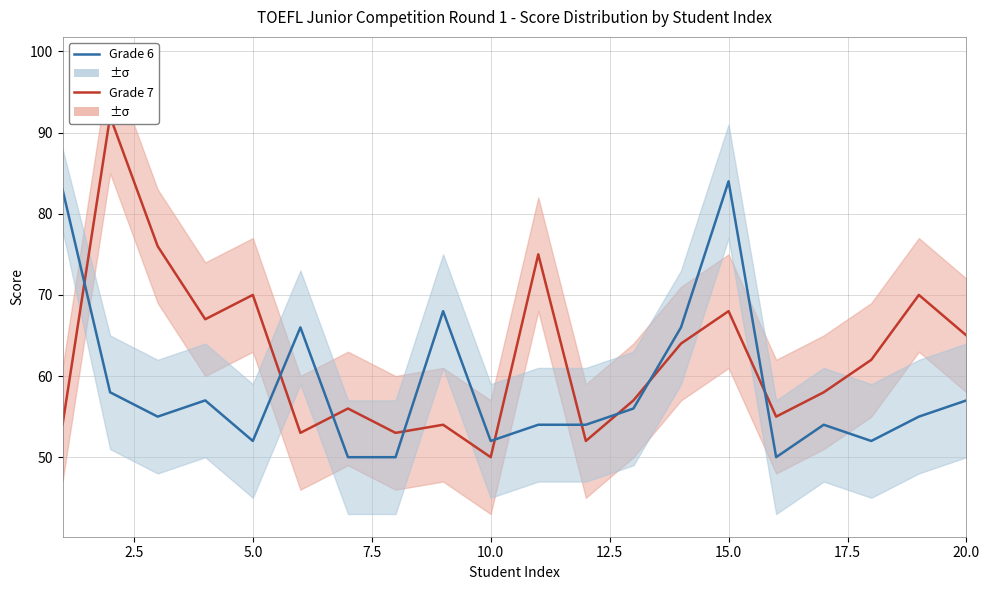

What is the minimum value shown in the chart?

50